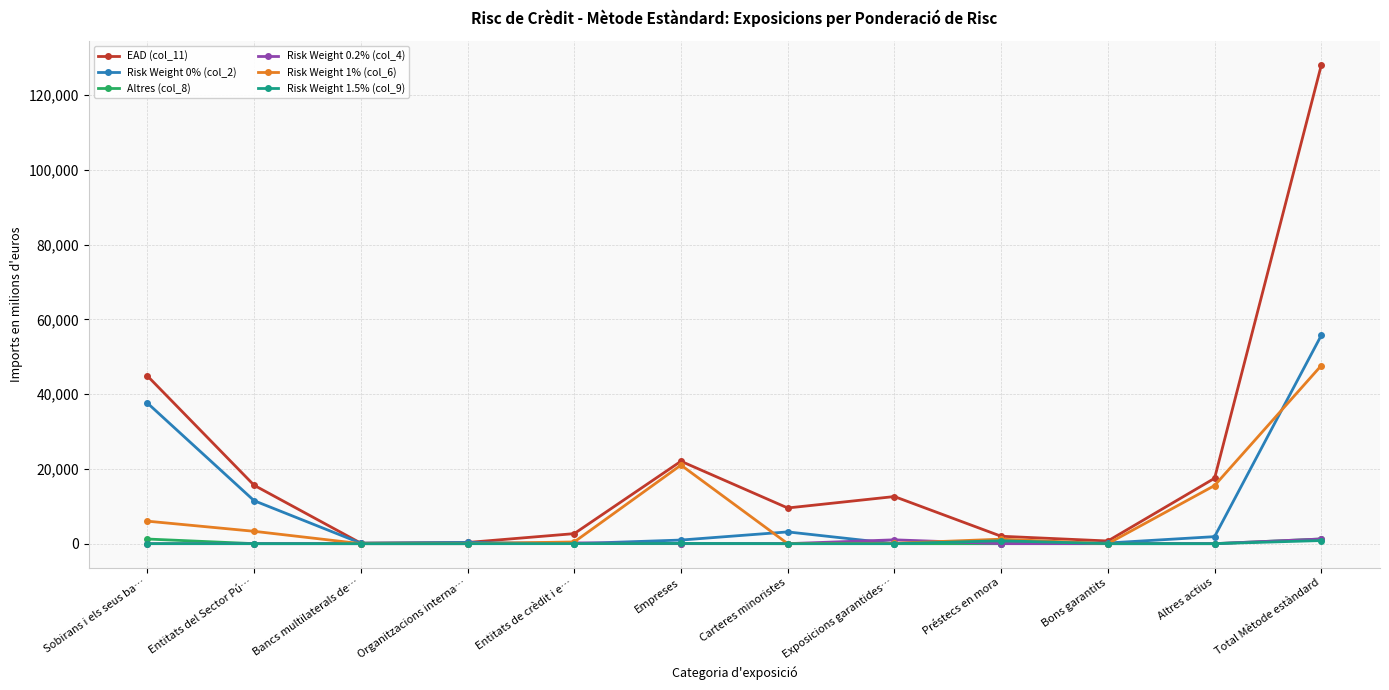

Which label corresponds to the largest value in the chart?

Total Mètode estàndard